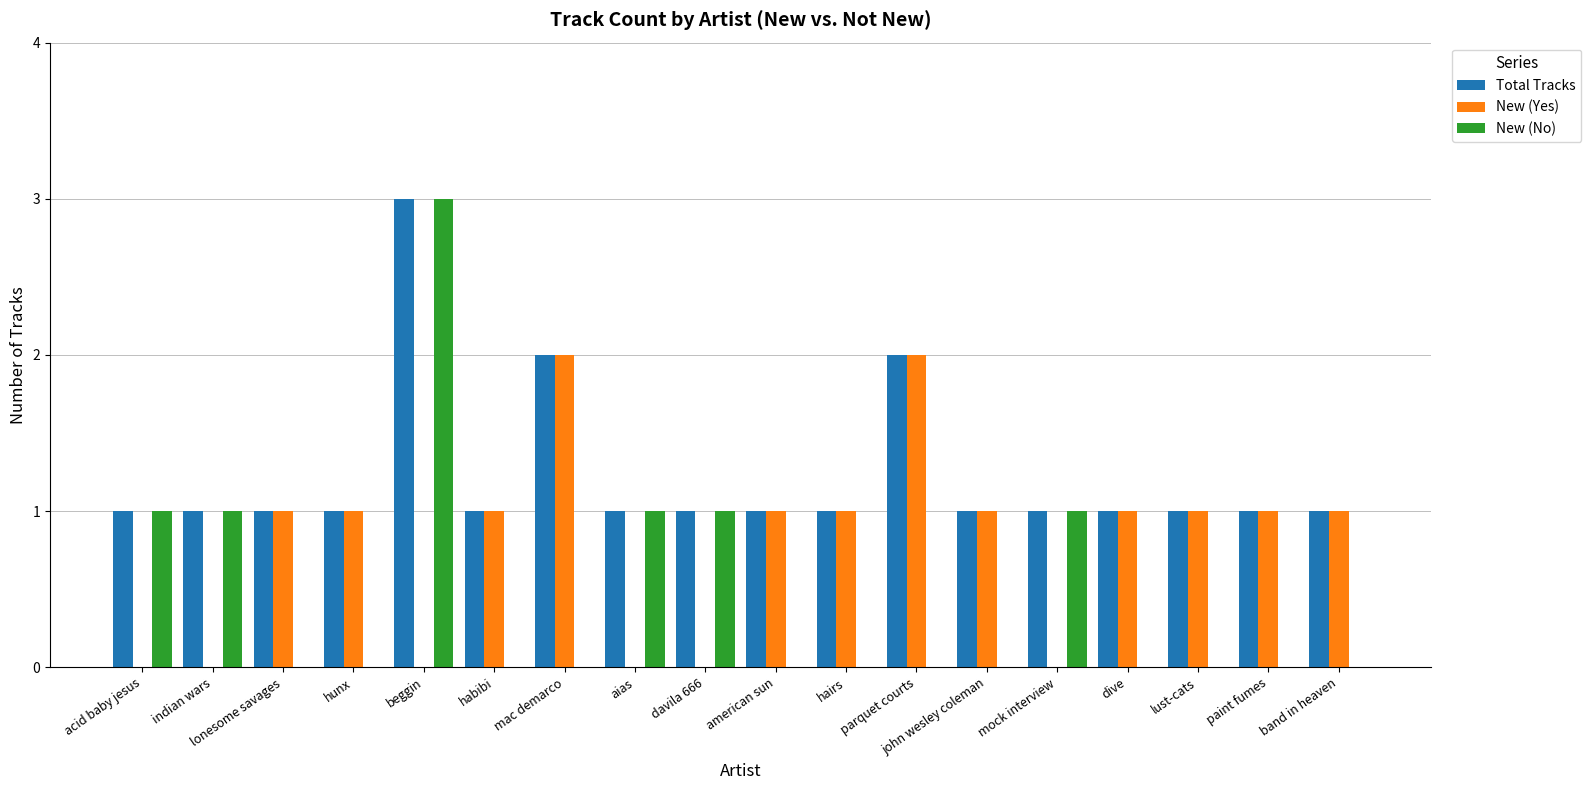

The value of New (Yes) at dive is 1. True or false?

True